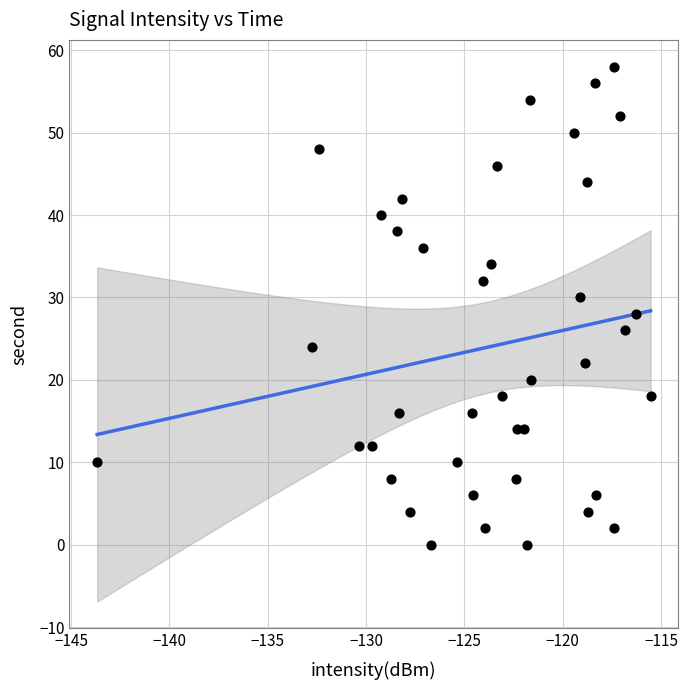

What is the range of Y values (max minus min)?

58